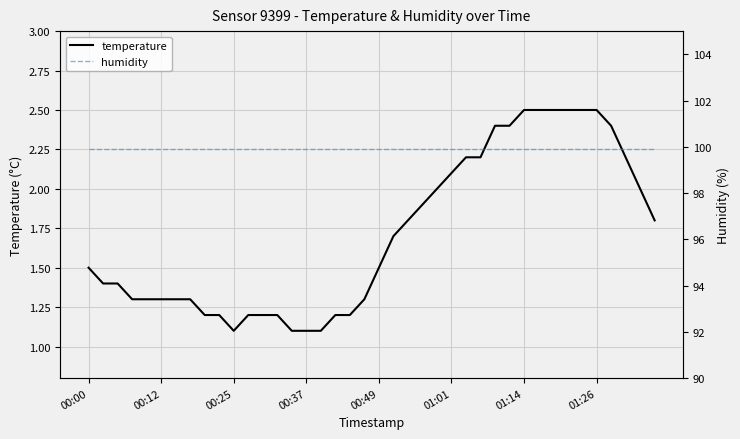

At which label does humidity reach its minimum?

00:00